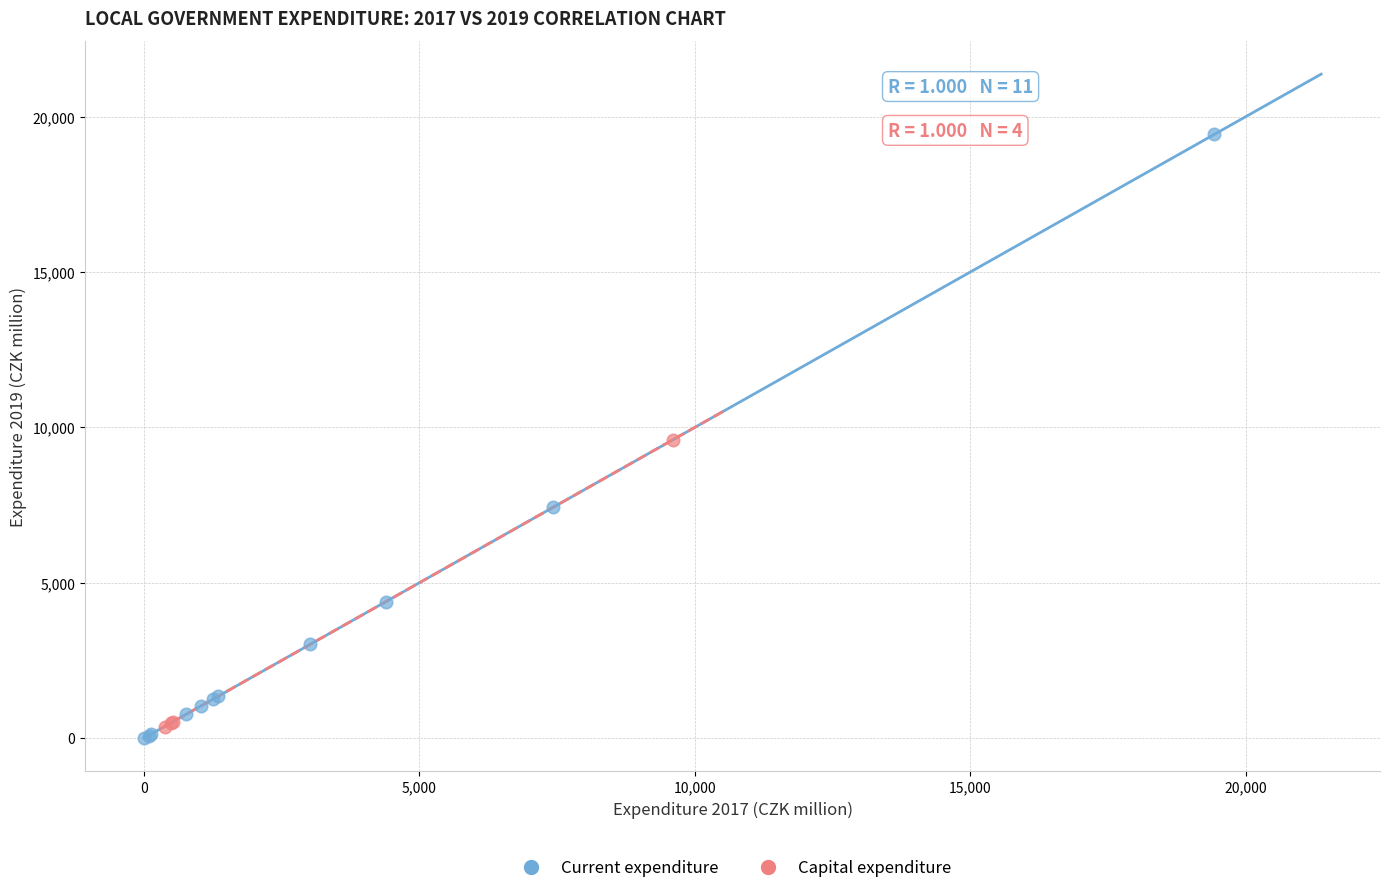

What are all the series names shown in the legend?

Current expenditure, Capital expenditure